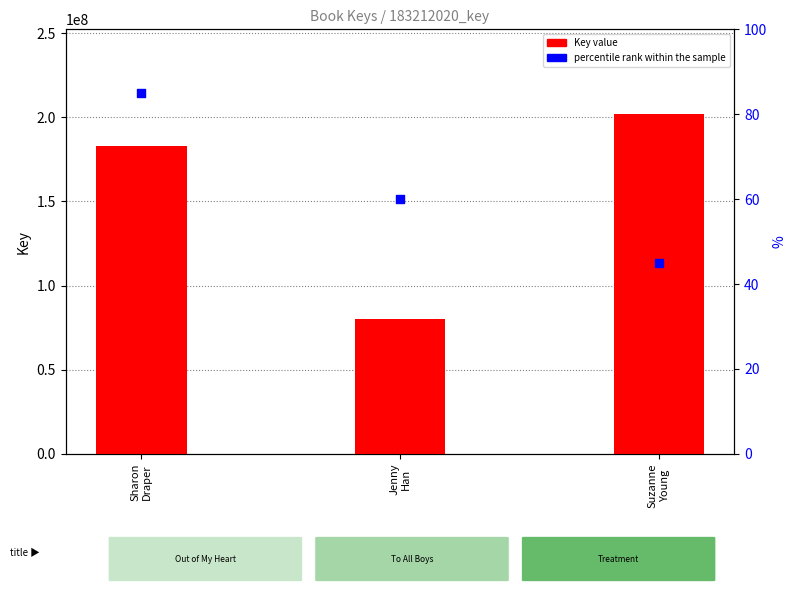

Which series has the largest total across all categories?

Key value